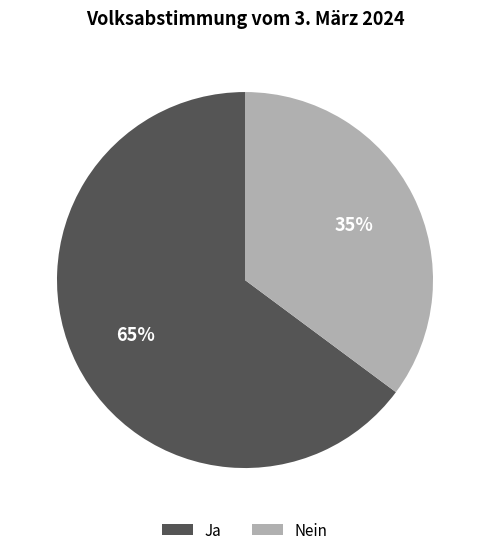

To the nearest percent, what percentage of the pie is Ja?

65%